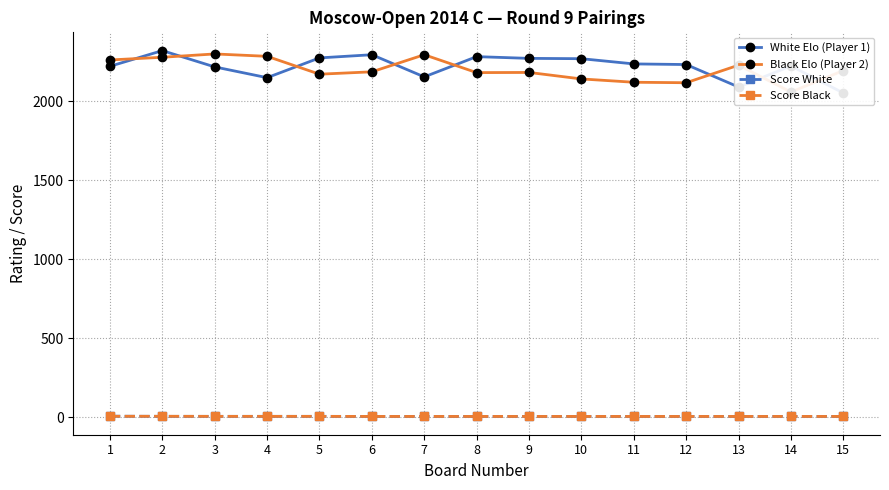

True or false: Black Elo (Player 2) has a value of 939.5 at 12.

False